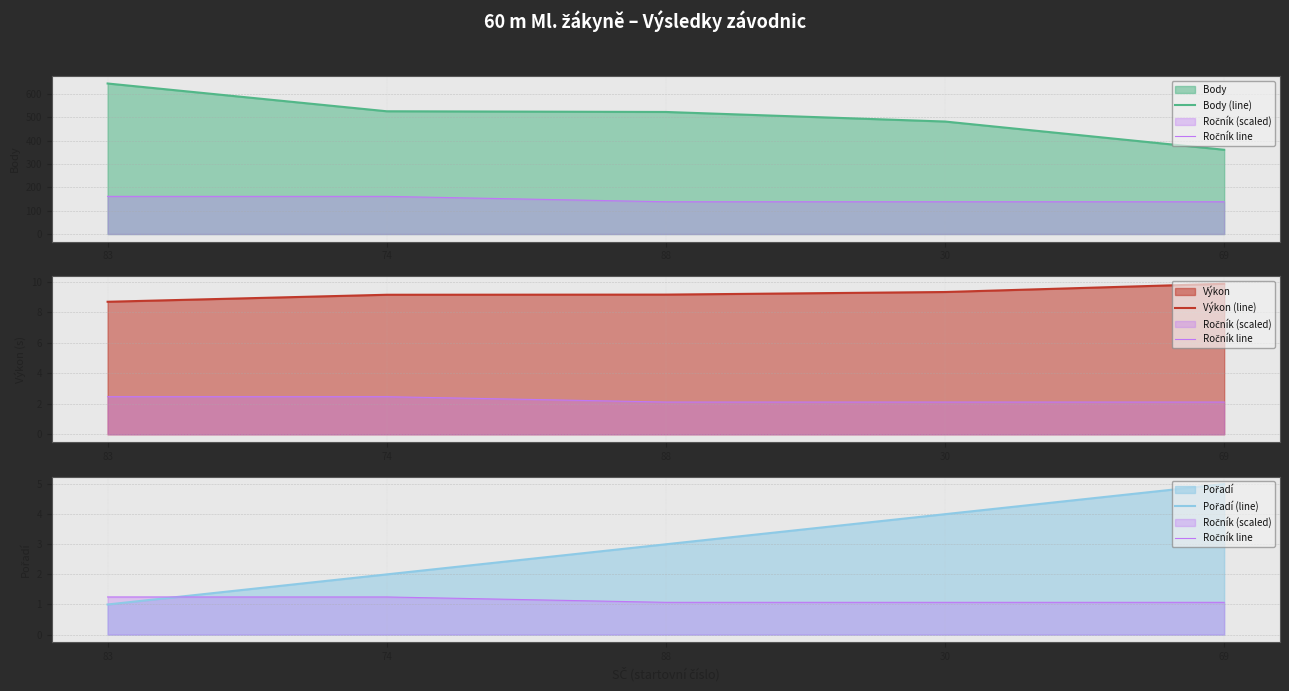

Is it true that Body (line) equals 704.7 at 88?

False